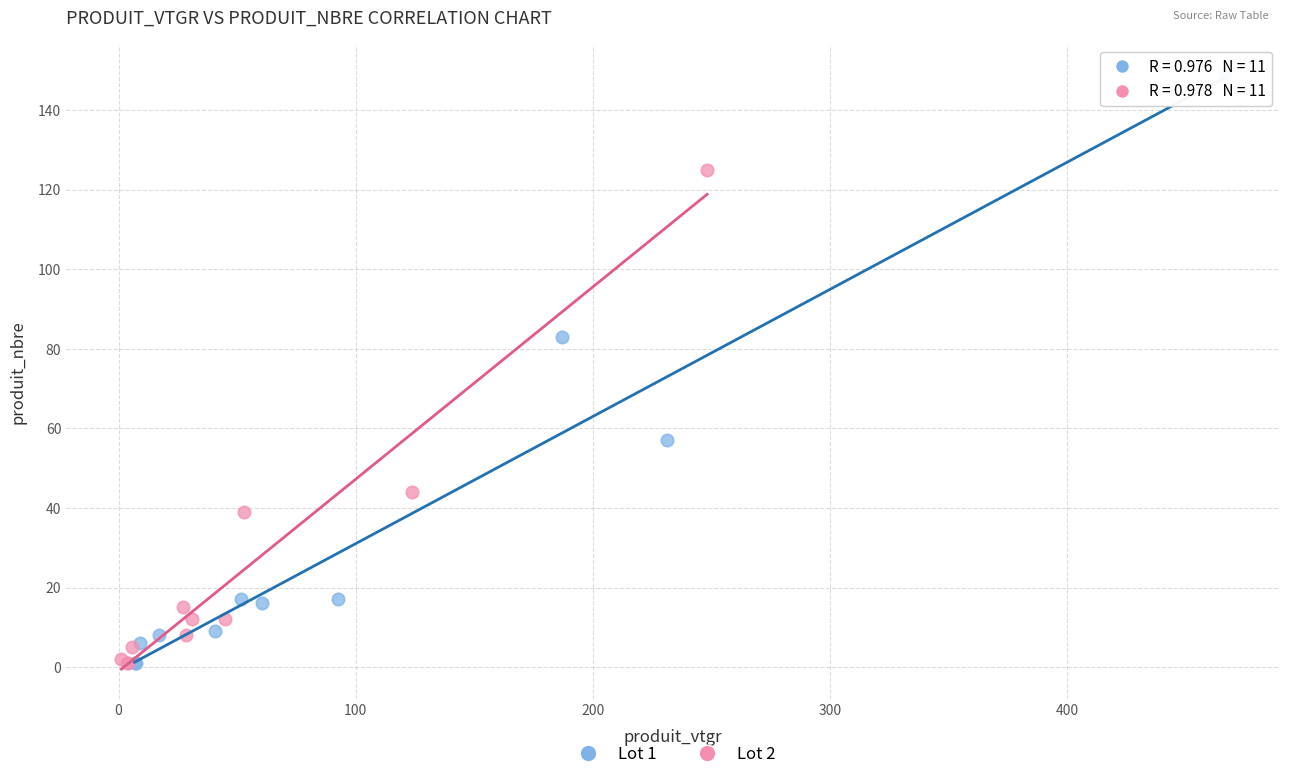

Which series reaches the maximum Y coordinate?

Lot 1